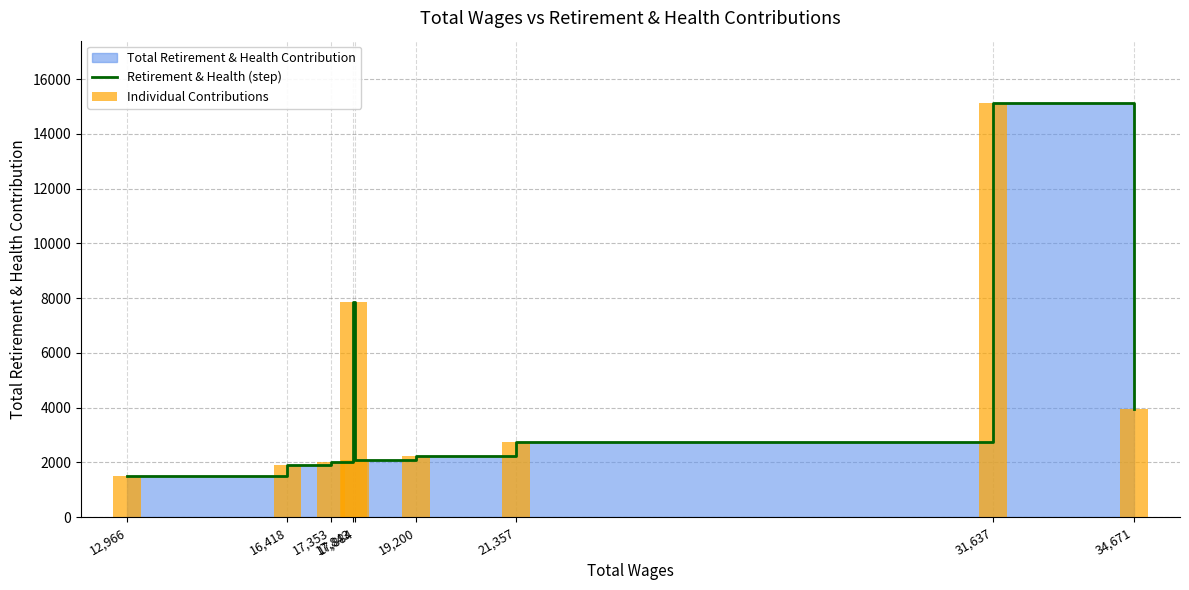

True or false: Retirement & Health (step) has a value of 1968 at 12,966.

False